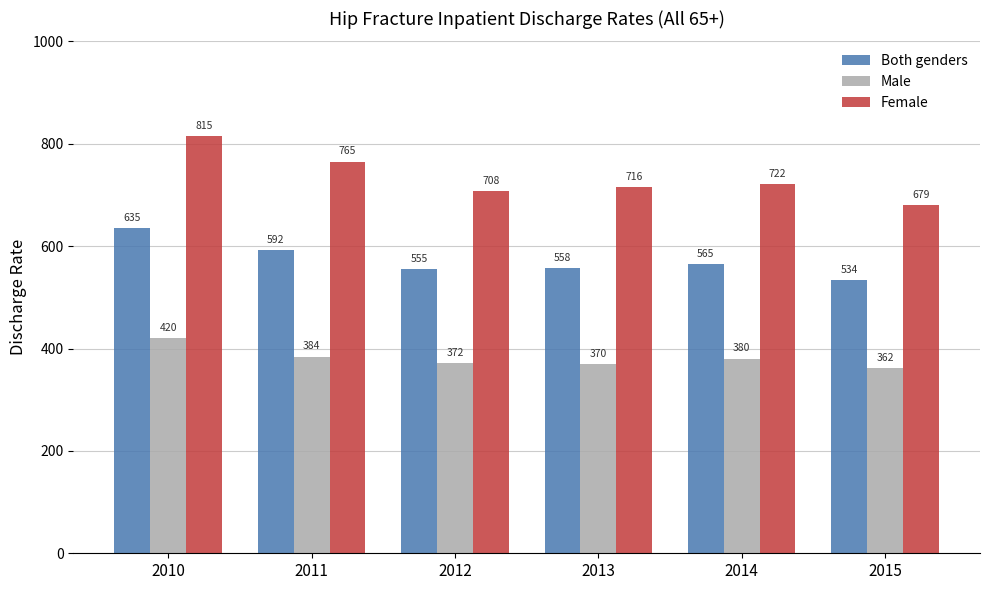

What is the value of the Both genders bar at the 3rd from the left?

554.8